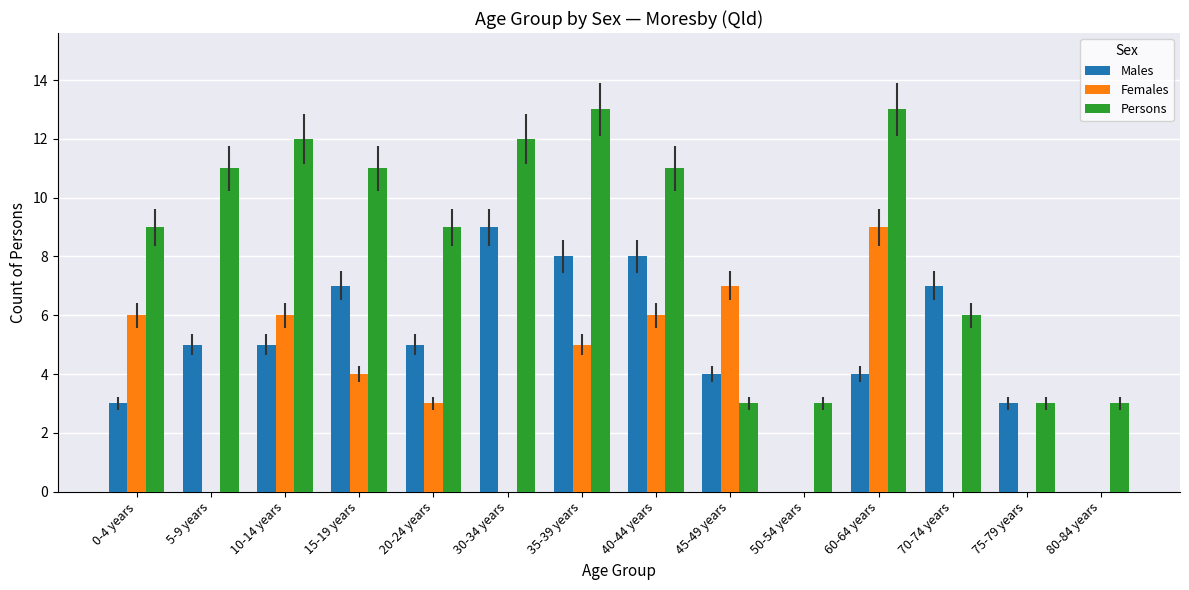

How many distinct data groups are displayed?

3